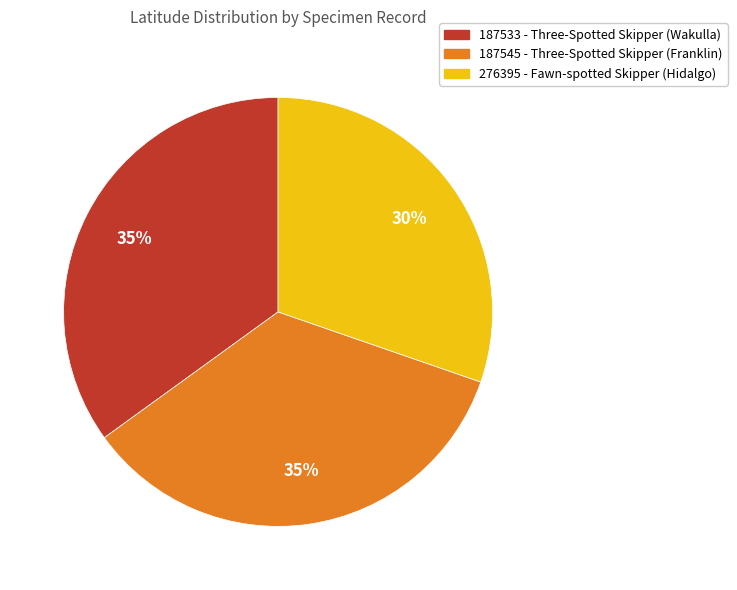

What is the ratio of the value at 276395 - Fawn-spotted Skipper (Hidalgo) to the value at 187533 - Three-Spotted Skipper (Wakulla)?

0.9